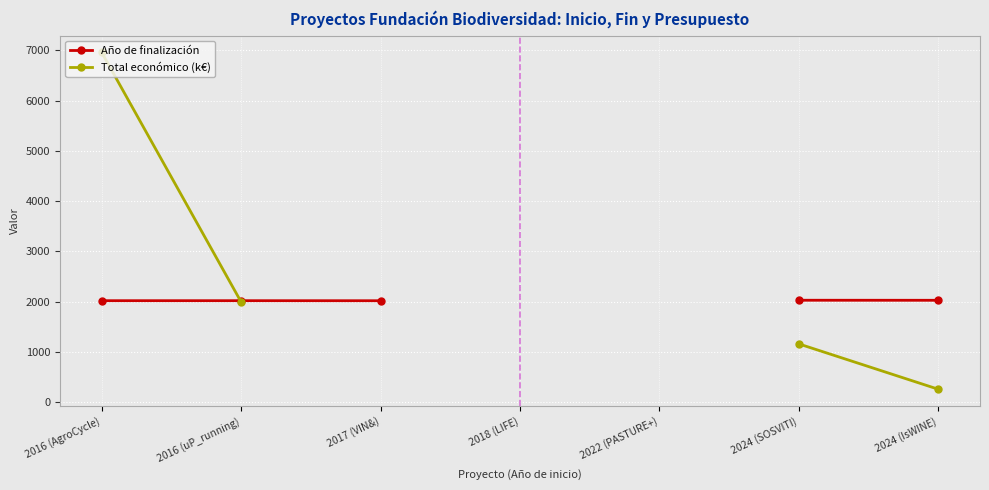

Is the value of Año de finalización at 2022 (PASTURE+) greater than the value of Total económico (k€) at 2024 (IsWINE)?

No